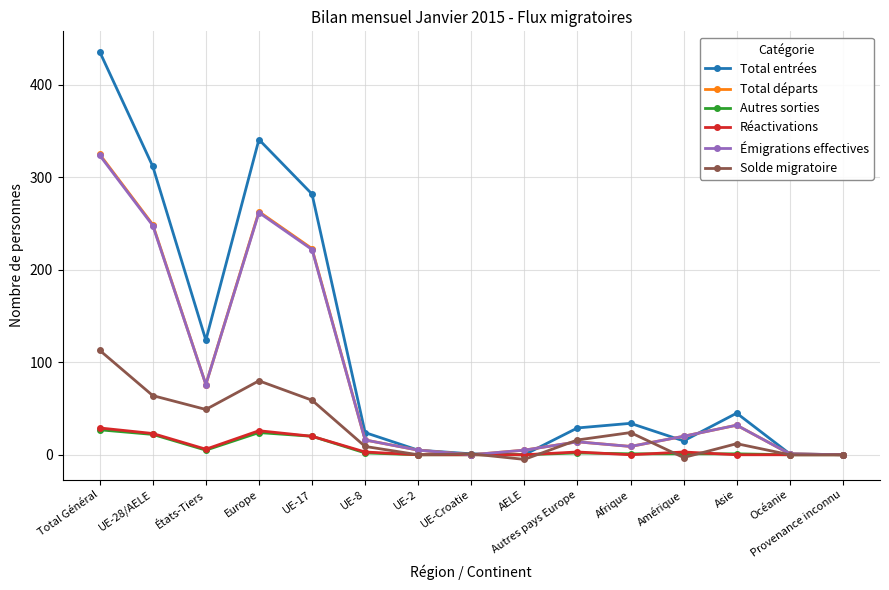

Is the value of Total entrées at UE-28/AELE greater than the value of Total départs at UE-2?

Yes